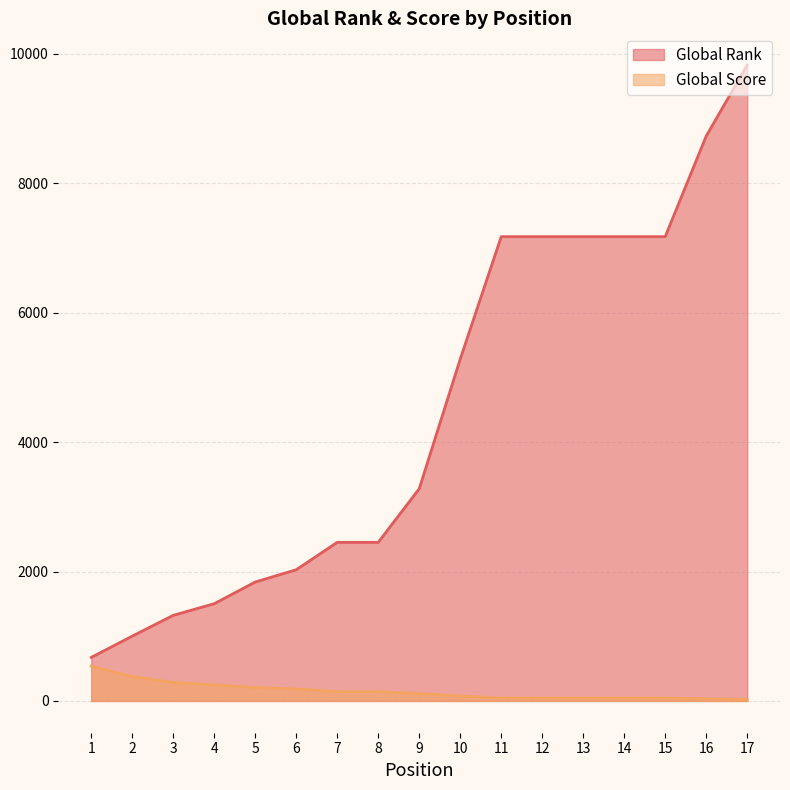

What is the maximum value shown in the chart?

9826